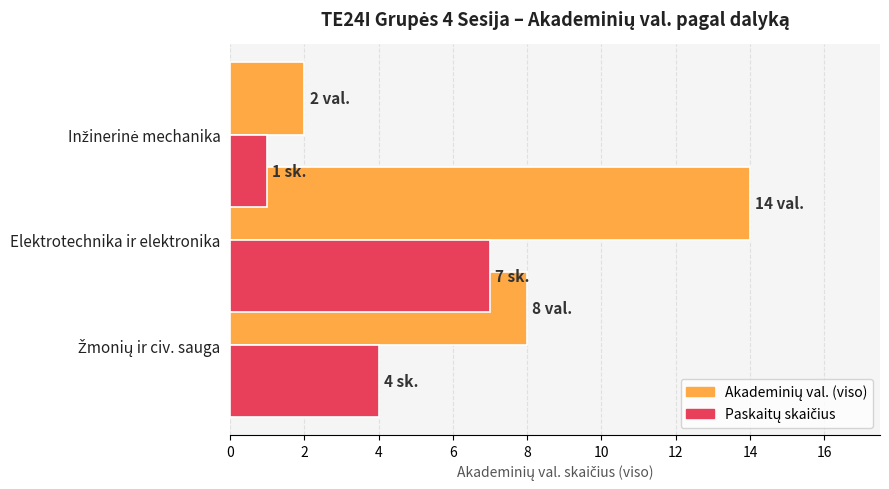

True or false: Akademinių val. (viso) has a value of 22 at Elektrotechnika ir elektronika.

False